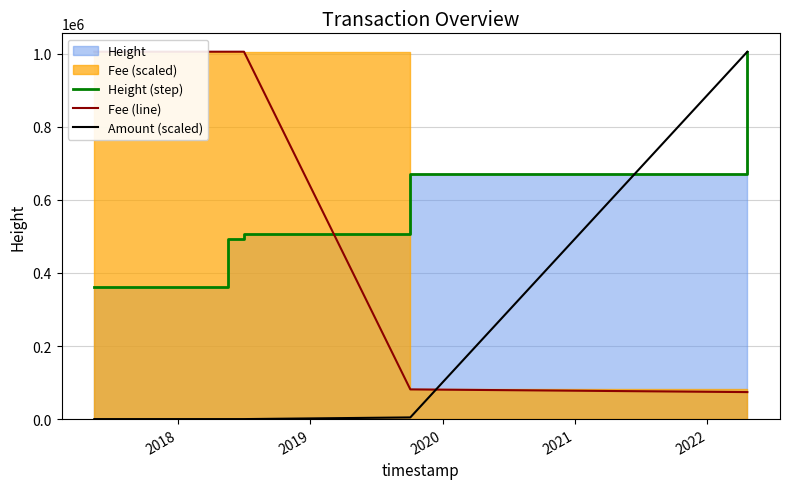

What is the highest value of the Amount (scaled) series?

1005561.0